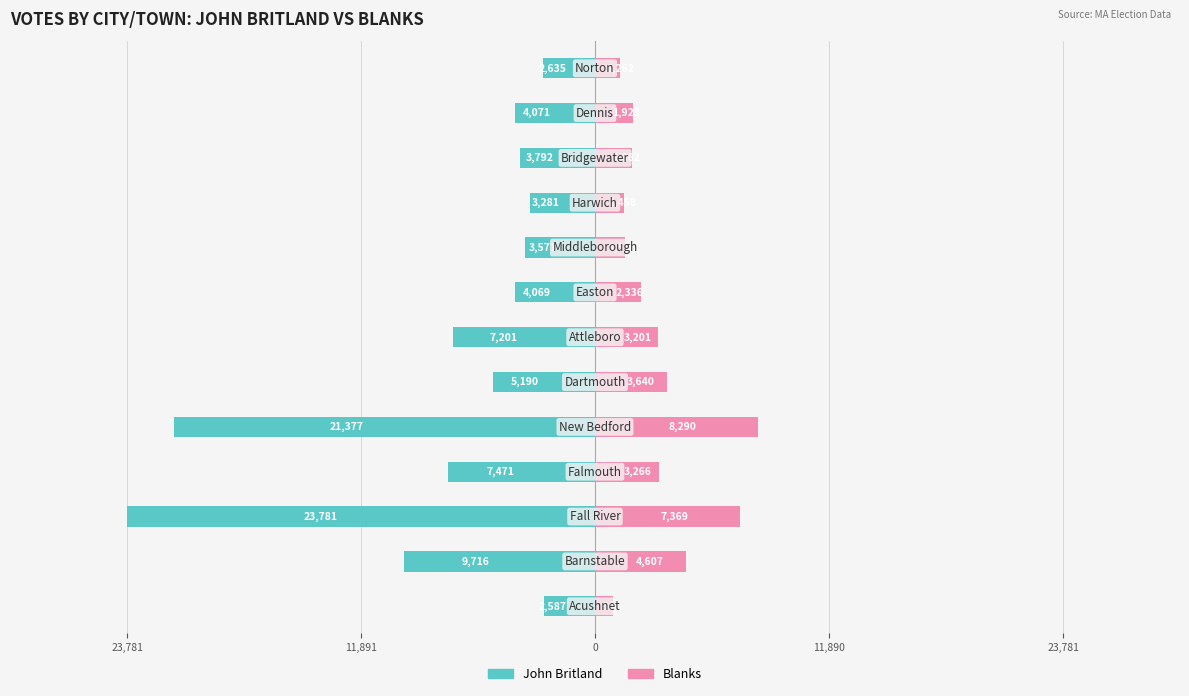

What is the value of the Blanks bar at the 9th from the left?

1520